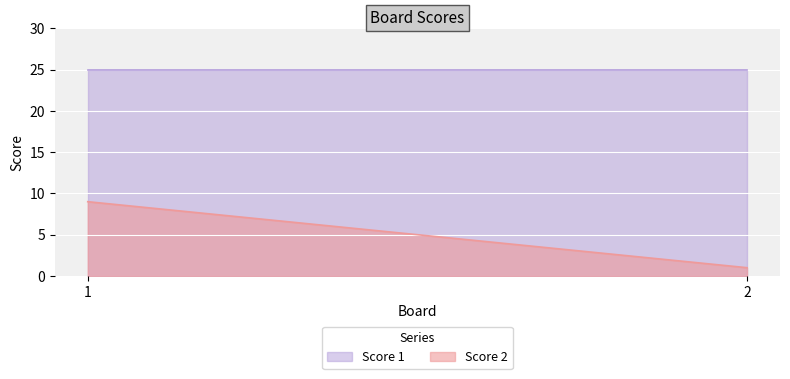

List the series in order of their peak value, lowest first.

Score 2, Score 1